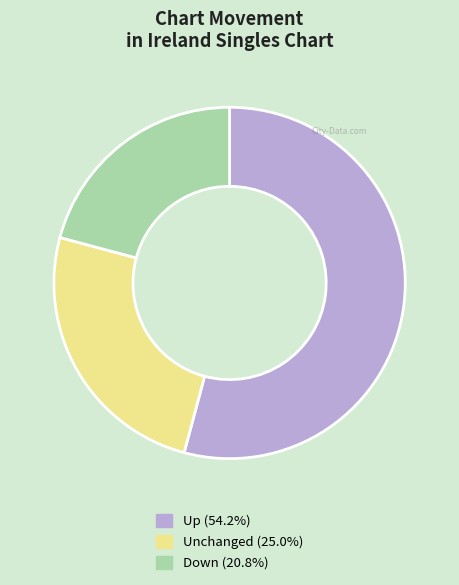

Is there a majority slice in this chart?

Yes